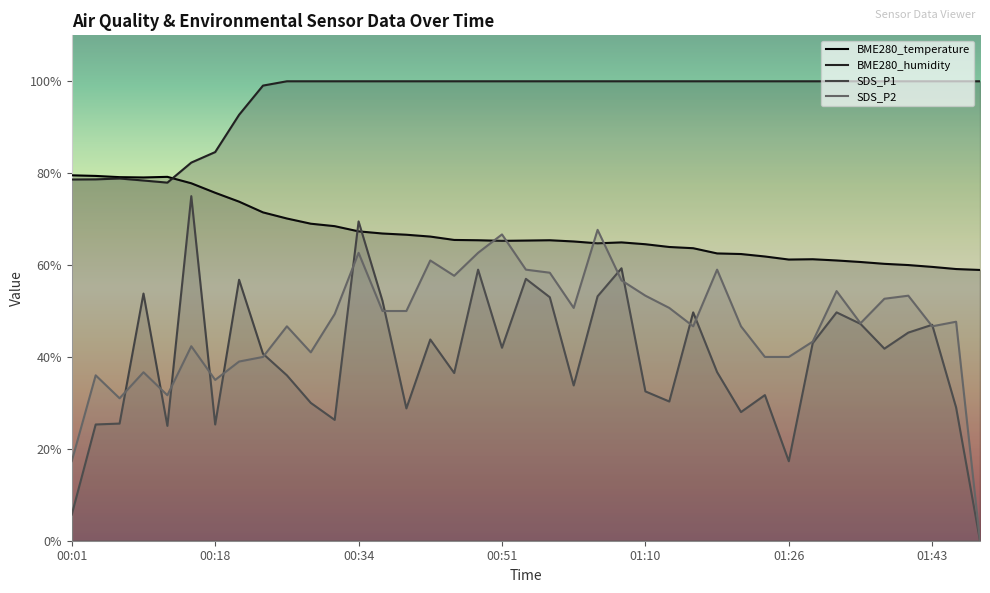

The BME280_humidity series shows 141.4 at 00:48. True or false?

False